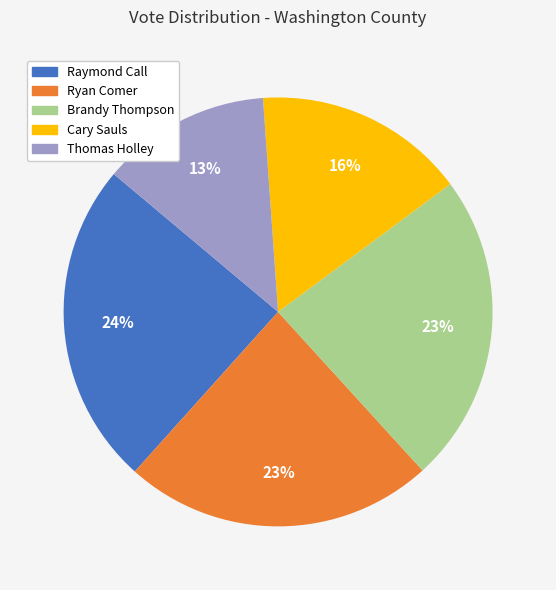

Which slice is the smallest?

Thomas Holley